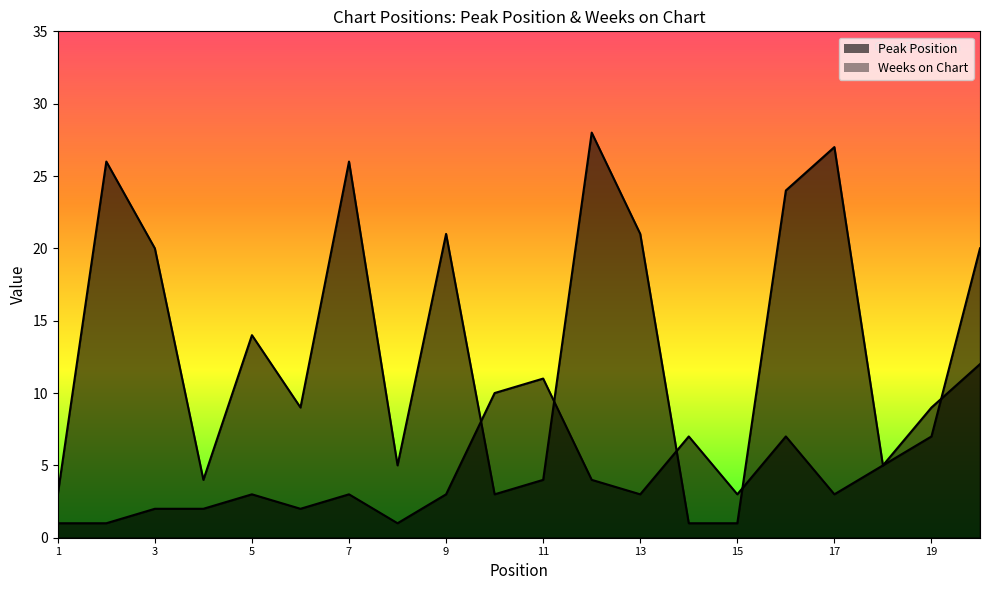

In Peak Position, how many points are higher than both neighbors (excluding endpoints)?

5